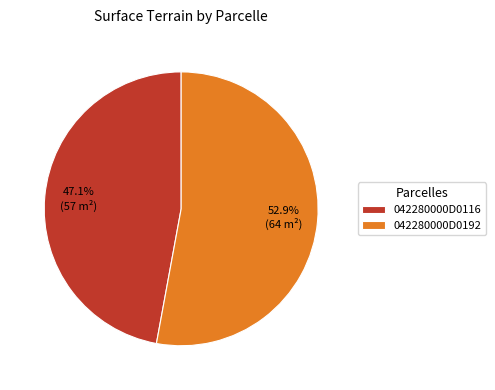

Which category has the biggest portion of the pie?

042280000D0192